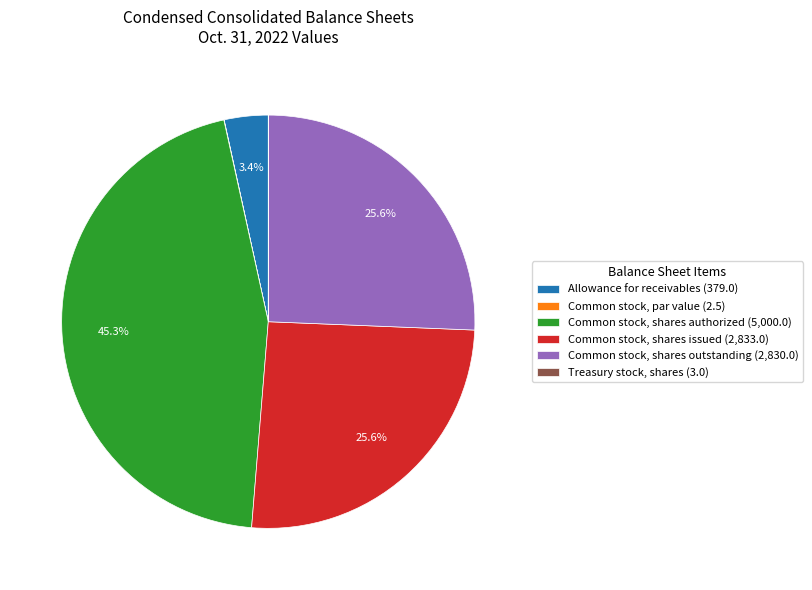

What is the ratio of the value at Common stock, shares issued to the value at Common stock, shares authorized?

0.6